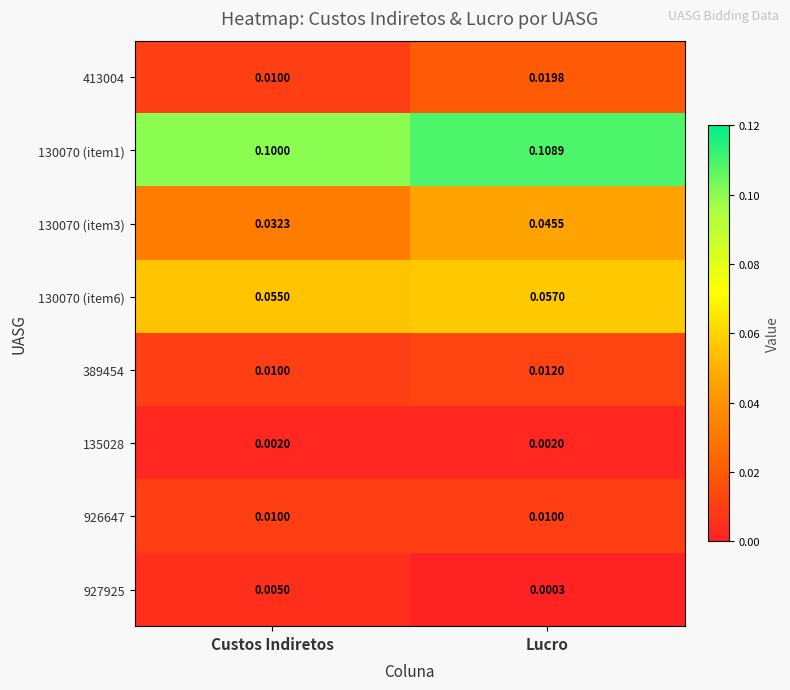

What is the difference between the highest and lowest values at Custos Indiretos?

0.1